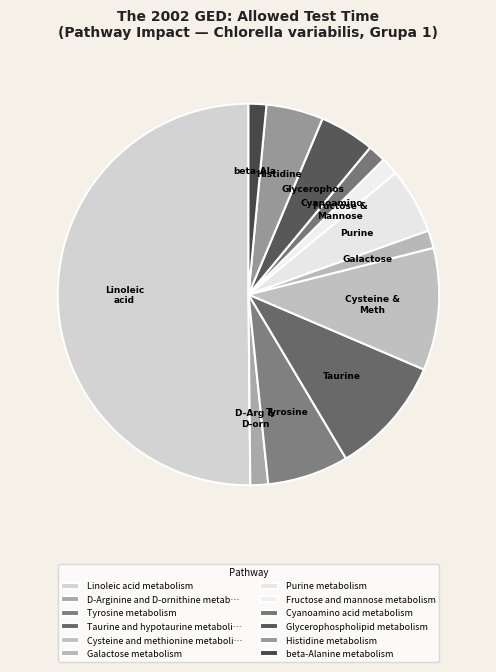

To the nearest percent, what percentage of the pie is Glycerophospholipid metabolism?

5%